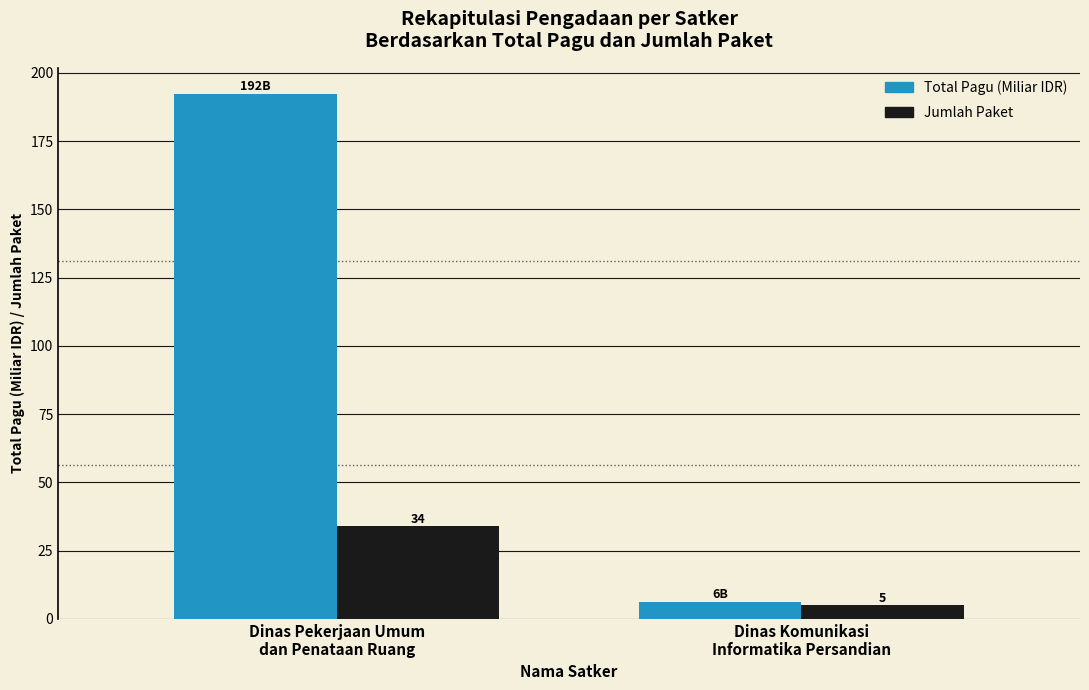

What is the sum of the Jumlah Paket values at Dinas Pekerjaan Umum
dan Penataan Ruang and Dinas Komunikasi
Informatika Persandian?

39.0